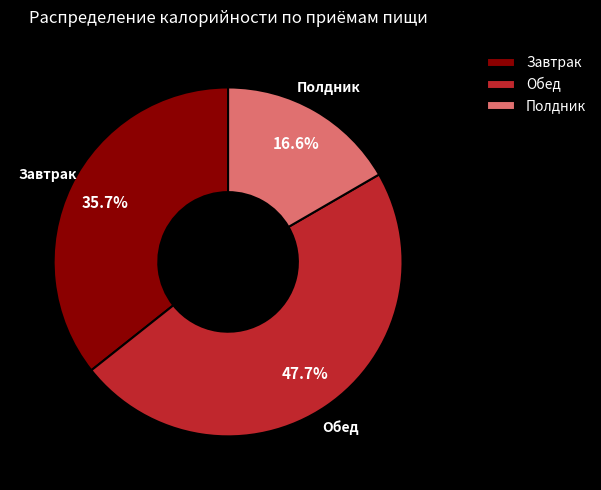

To the nearest percent, what percentage of the pie is Завтрак?

36%